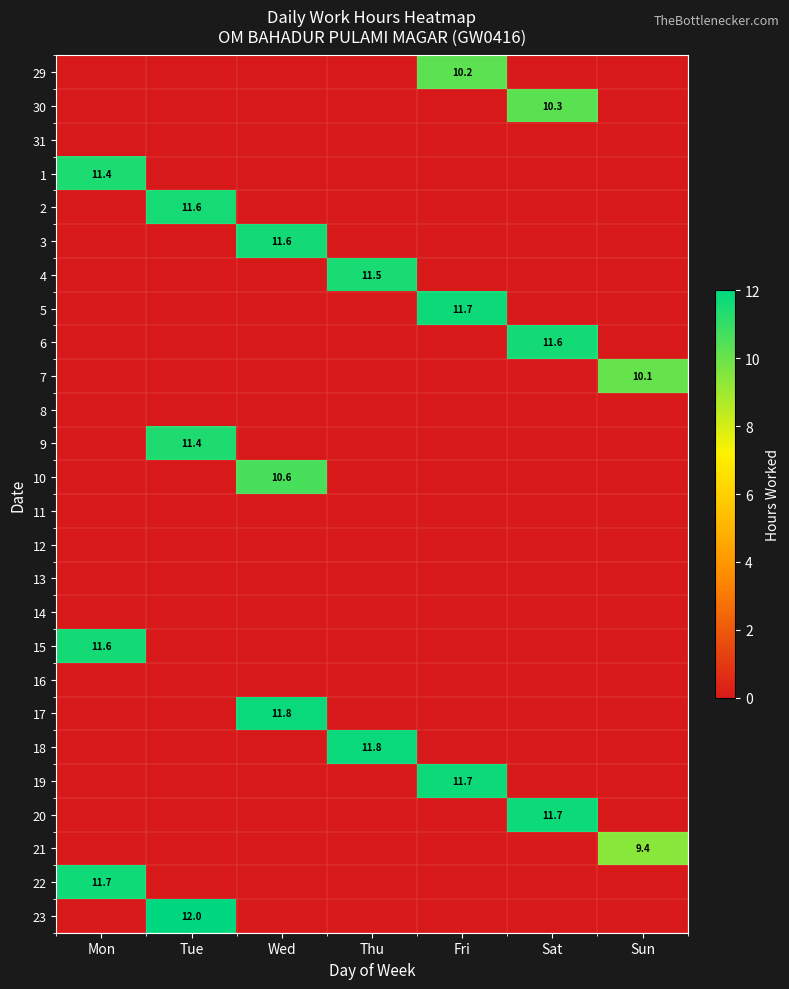

The 10 series shows 4.6 at Sat. True or false?

False